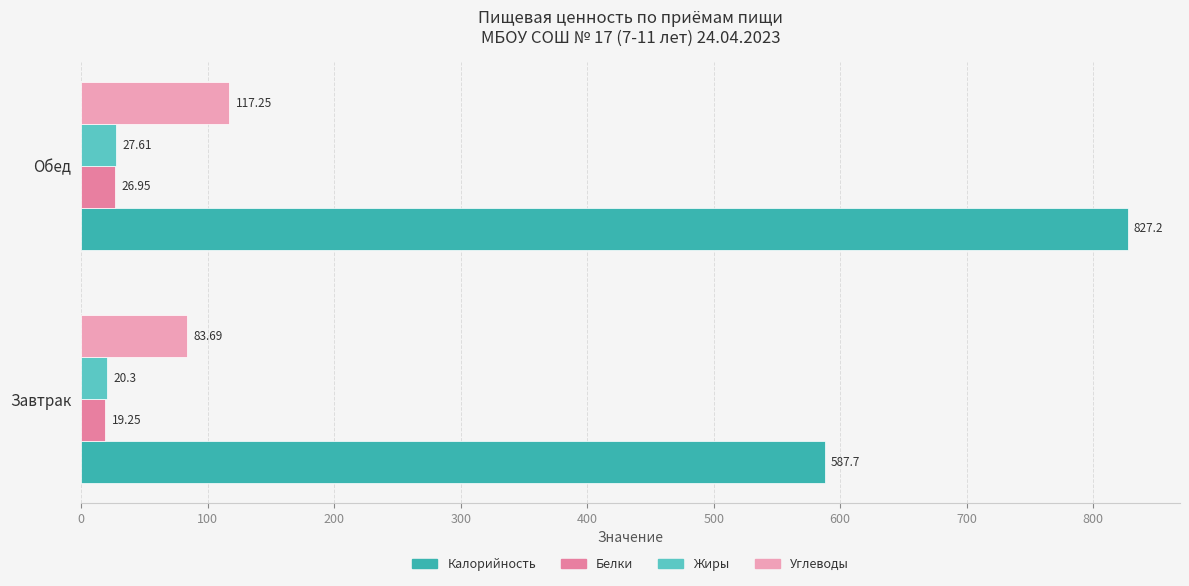

List the series in order of their peak value, highest first.

Калорийность, Углеводы, Жиры, Белки